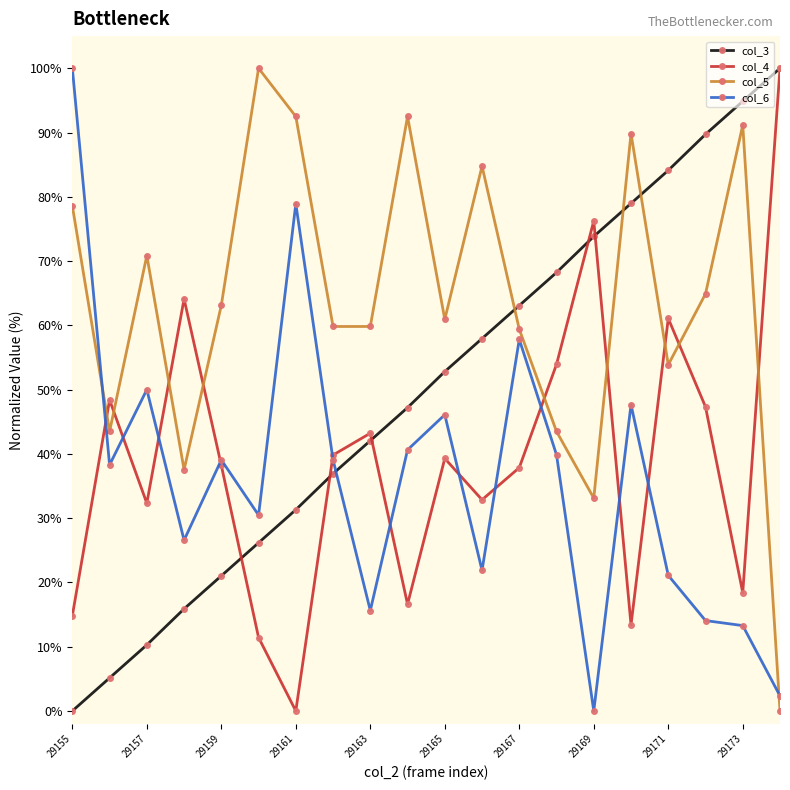

What is the average value of the col_4 series?

39.5